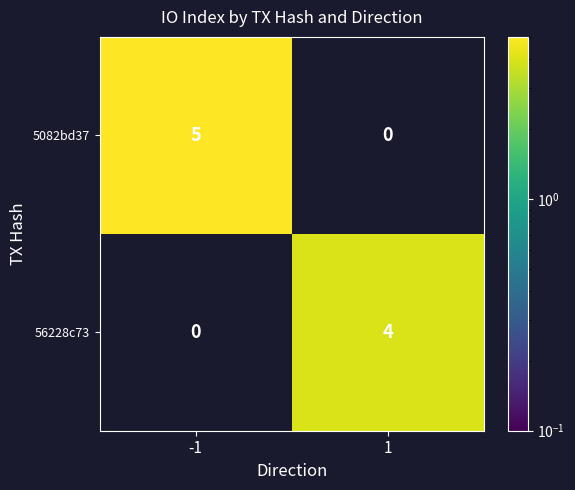

What is the greatest value displayed?

5